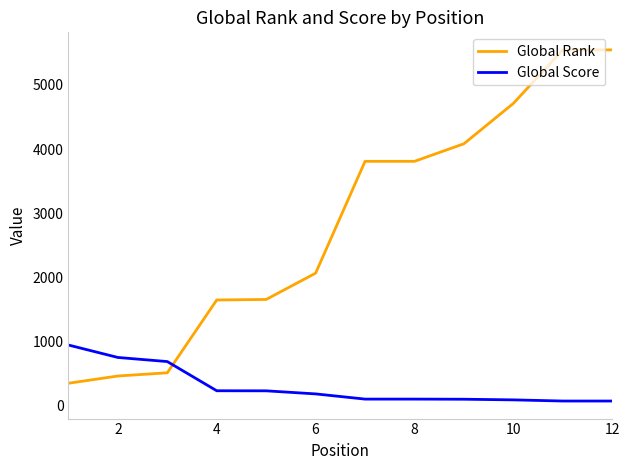

How many lines are shown in the chart?

2